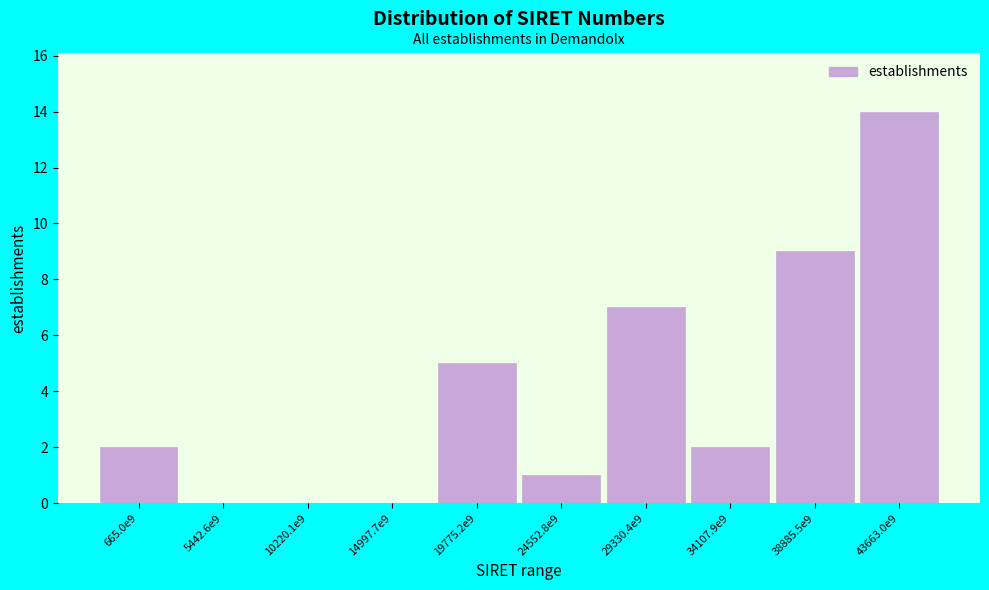

Reading left to right, extract all data points from this chart.

665.0e9=2	5442.6e9=0	10220.1e9=0	14997.7e9=0	19775.2e9=5	24552.8e9=1	29330.4e9=7	34107.9e9=2	38885.5e9=9	43663.0e9=14